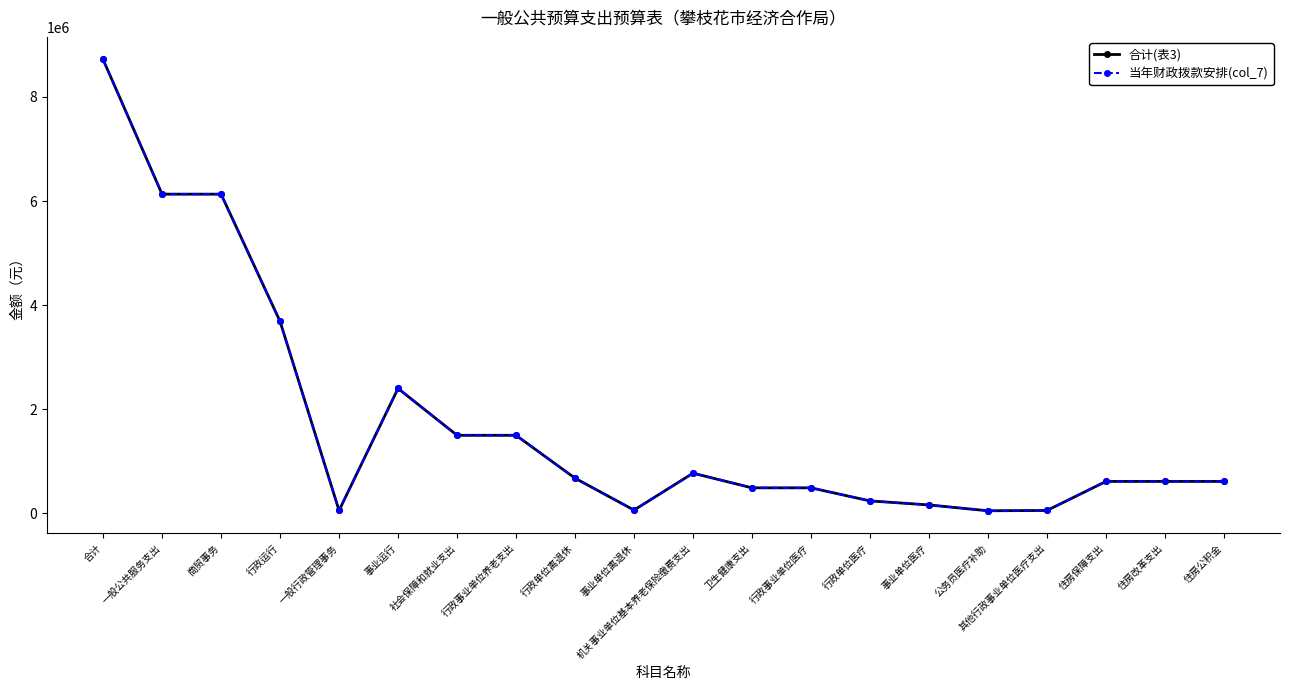

What is the average value of the 合计(表3) series?

1744354.4